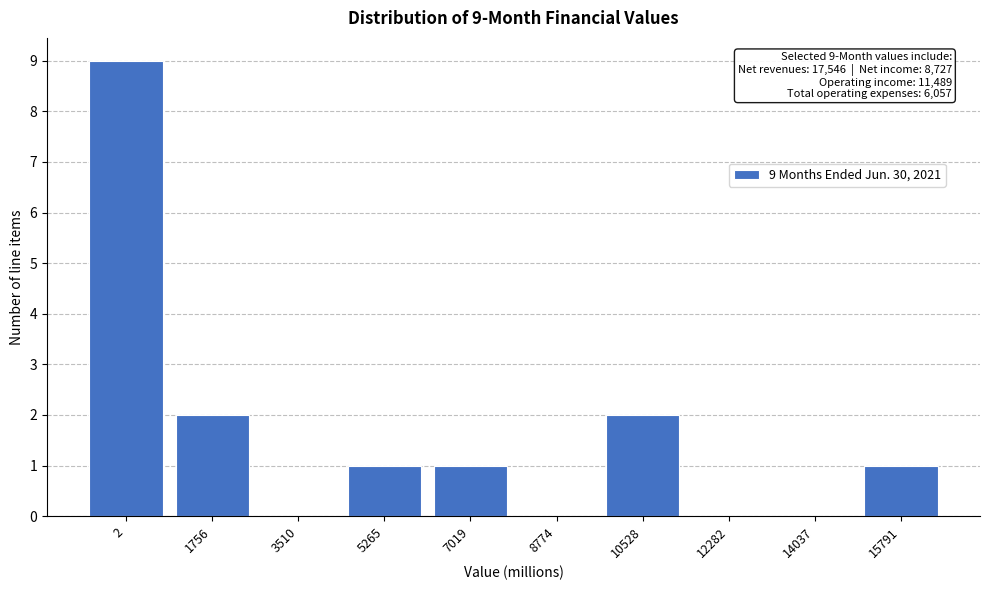

Reading right to left, extract all data points from this chart.

15791=1	14037=0	12282=0	10528=2	8774=0	7019=1	5265=1	3510=0	1756=2	2=9